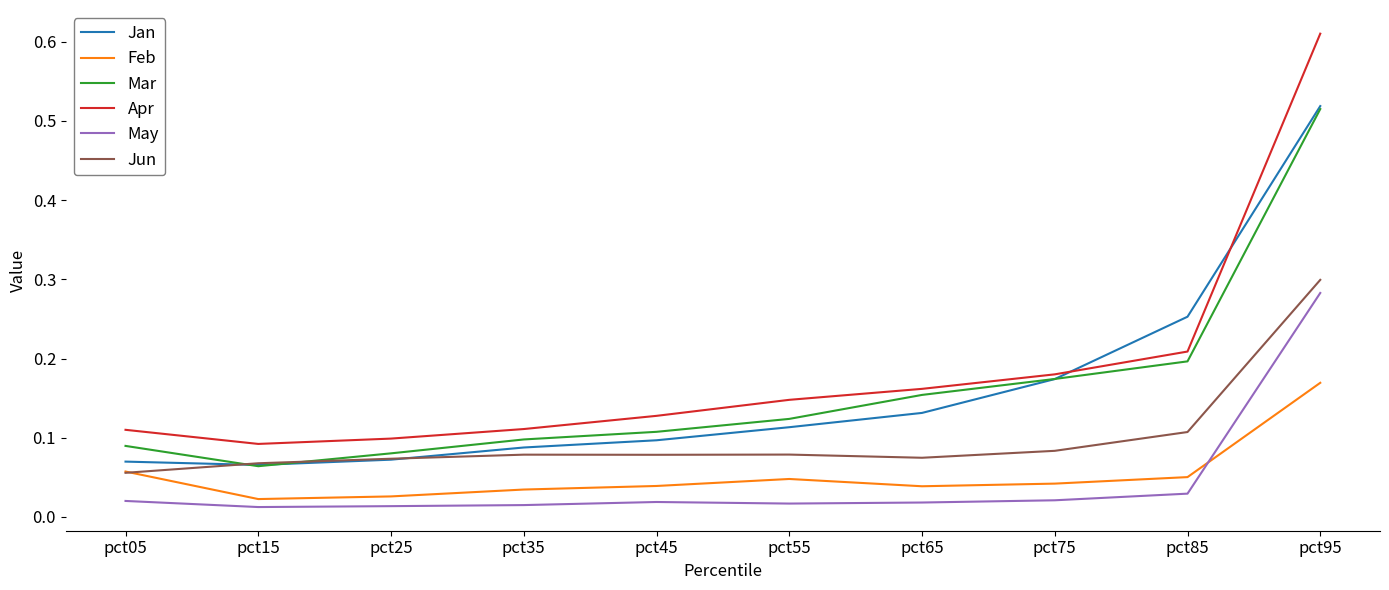

The Apr series shows 0.2 at pct75. True or false?

True